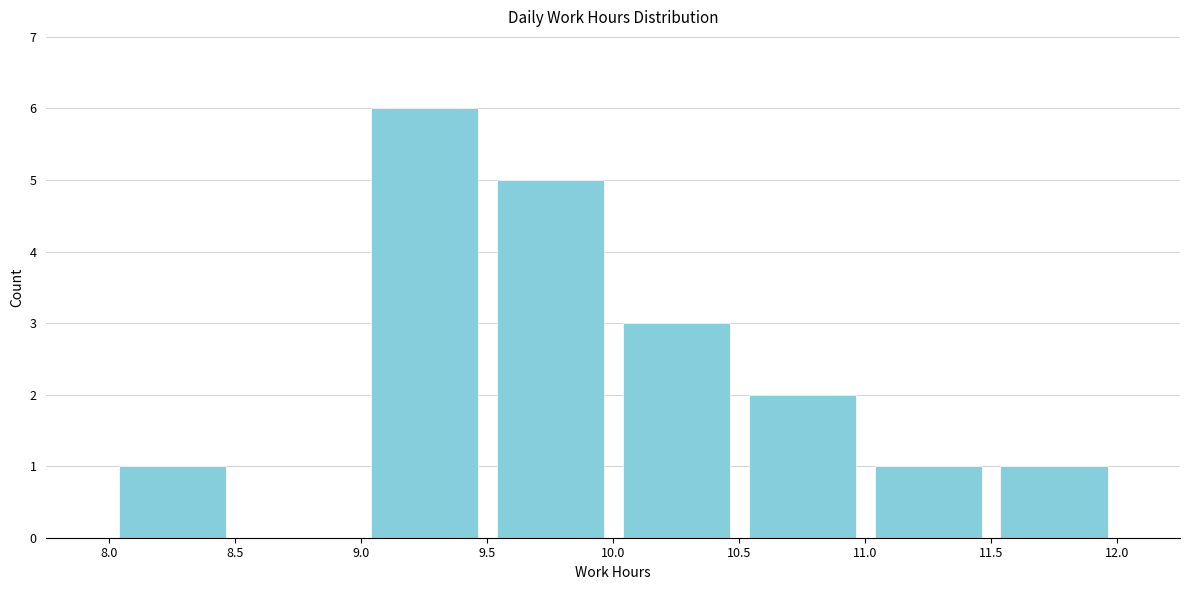

Reading left to right, transcribe this chart: for each bar, give the range it covers on the x-axis and its height. The values are not printed on the chart, so give them approximately, as read against the axis.

8.0 to 8.5: 1
8.5 to 9.0: 0
9.0 to 9.5: 6
9.5 to 10.0: 5
10.0 to 10.5: 3
10.5 to 11.0: 2
11.0 to 11.5: 1
11.5 to 12.0: 1